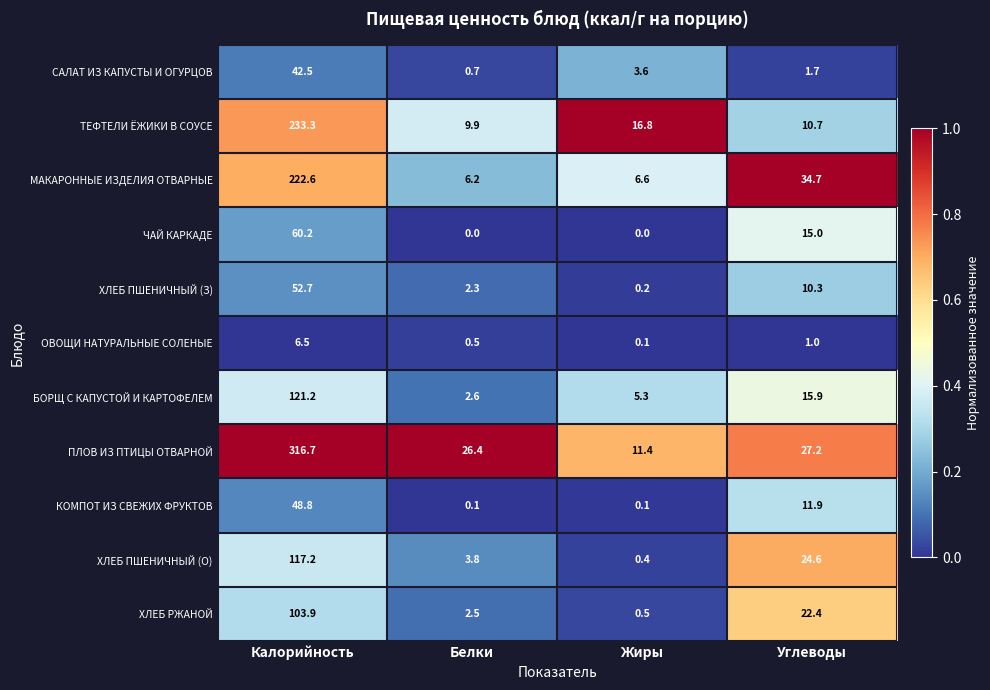

Rank the series by their maximum value, from highest to lowest.

ПЛОВ ИЗ ПТИЦЫ ОТВАРНОЙ, ТЕФТЕЛИ ЁЖИКИ В СОУСЕ, МАКАРОННЫЕ ИЗДЕЛИЯ ОТВАРНЫЕ, БОРЩ С КАПУСТОЙ И КАРТОФЕЛЕМ, ХЛЕБ ПШЕНИЧНЫЙ (О), ХЛЕБ РЖАНОЙ, ЧАЙ КАРКАДЕ, ХЛЕБ ПШЕНИЧНЫЙ (З), КОМПОТ ИЗ СВЕЖИХ ФРУКТОВ, САЛАТ ИЗ КАПУСТЫ И ОГУРЦОВ, ОВОЩИ НАТУРАЛЬНЫЕ СОЛЕНЫЕ